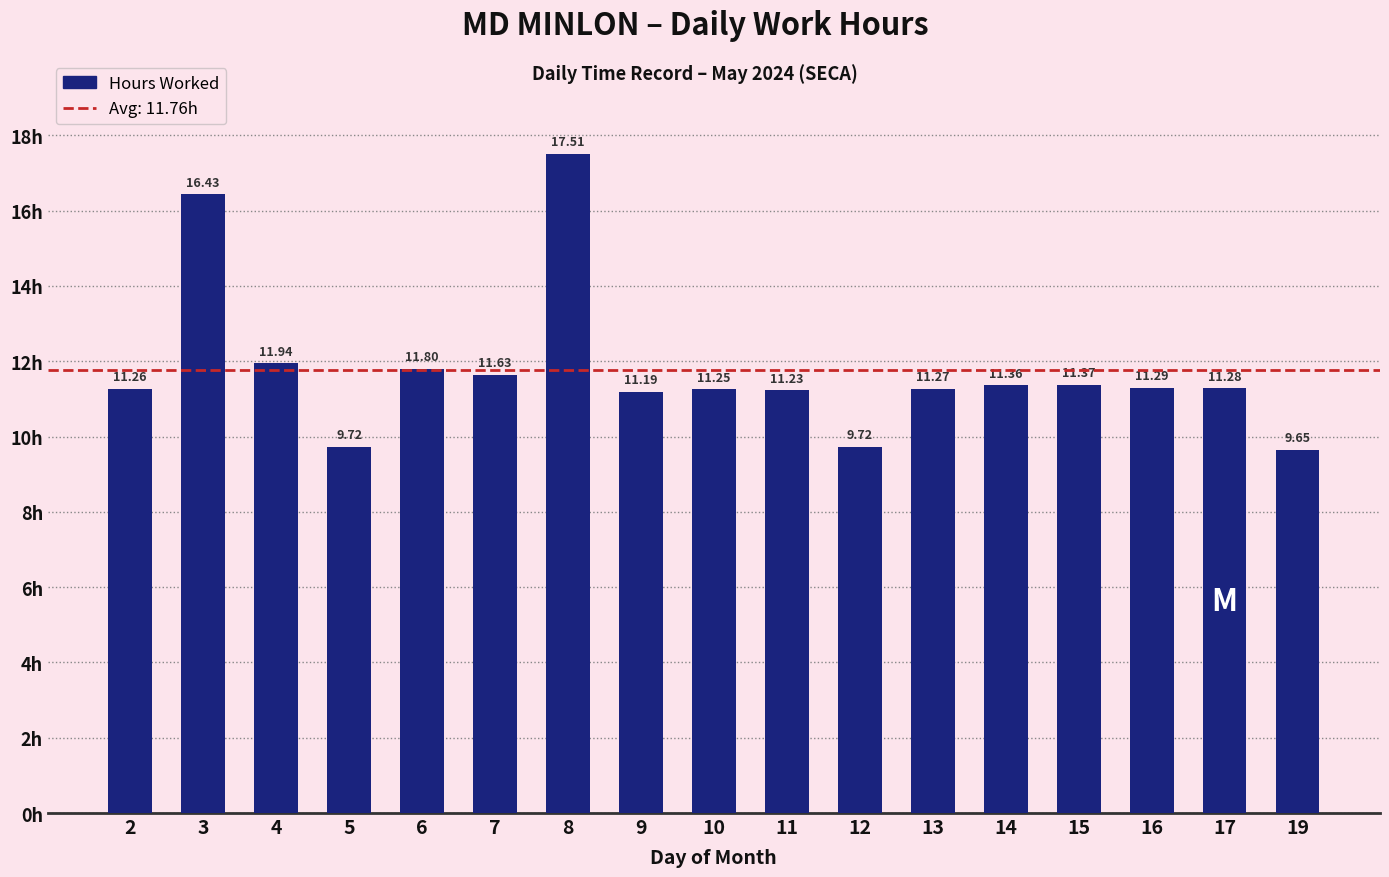

At which label is the value closest to 13?

4